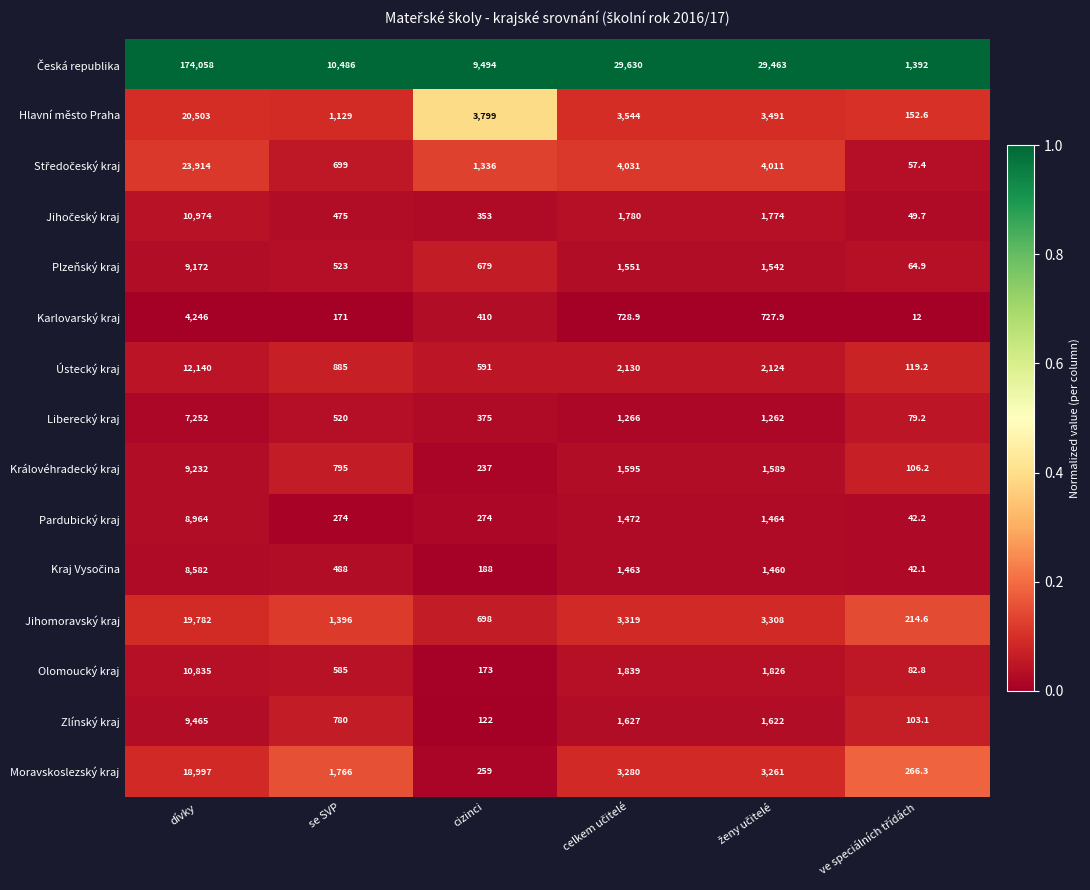

What is the minimum value for Královéhradecký kraj?

106.2